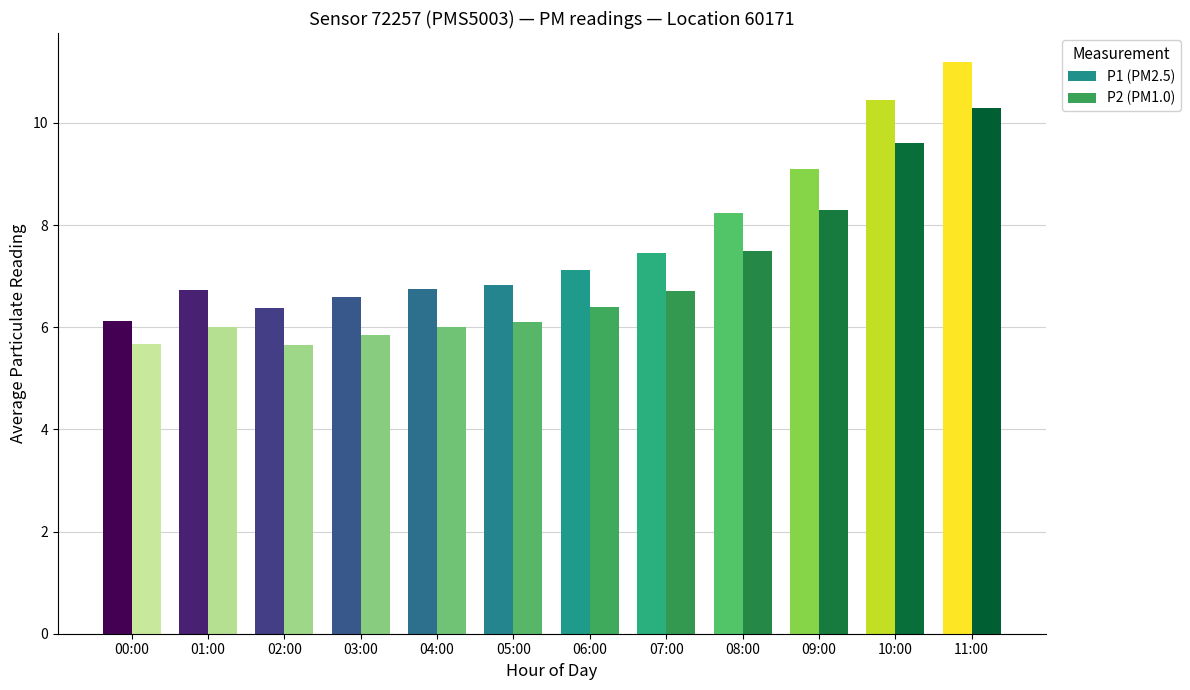

Reading left to right, list all the values displayed in this chart.

P1: 6.1	6.7	6.4	6.6	6.8	6.8	7.1	7.5	8.2	9.1	10.4	11.2
P2: 5.7	6.0	5.7	5.8	6.0	6.1	6.4	6.7	7.5	8.3	9.6	10.3